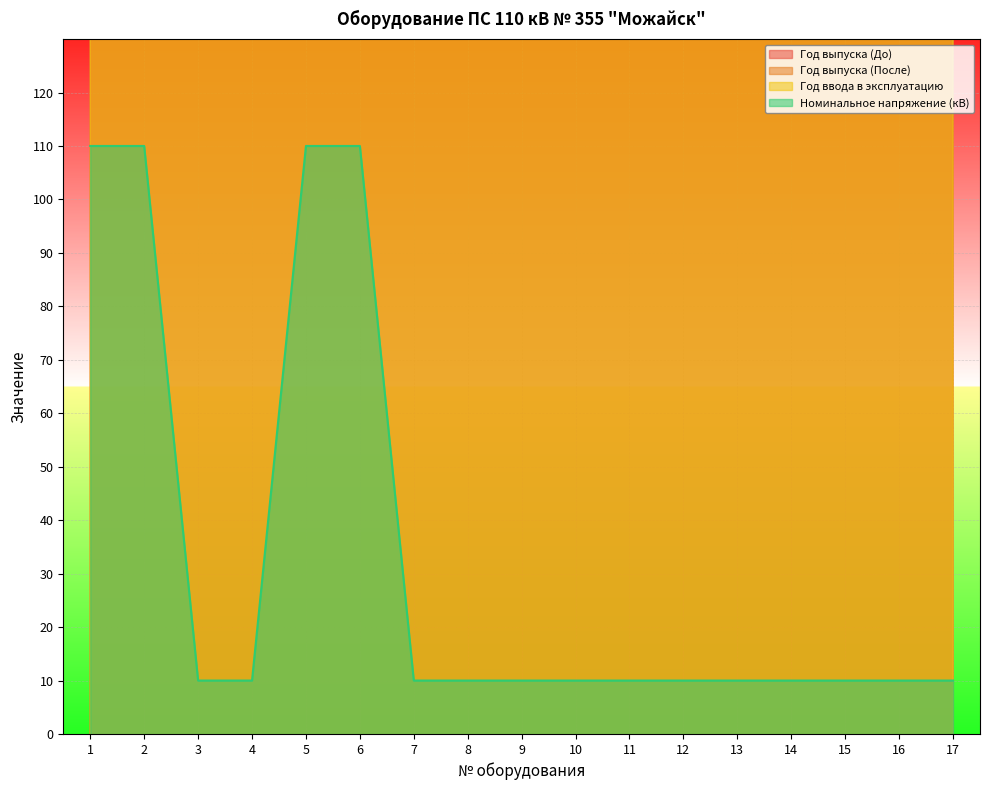

At which category is the sum across all series the highest?

5